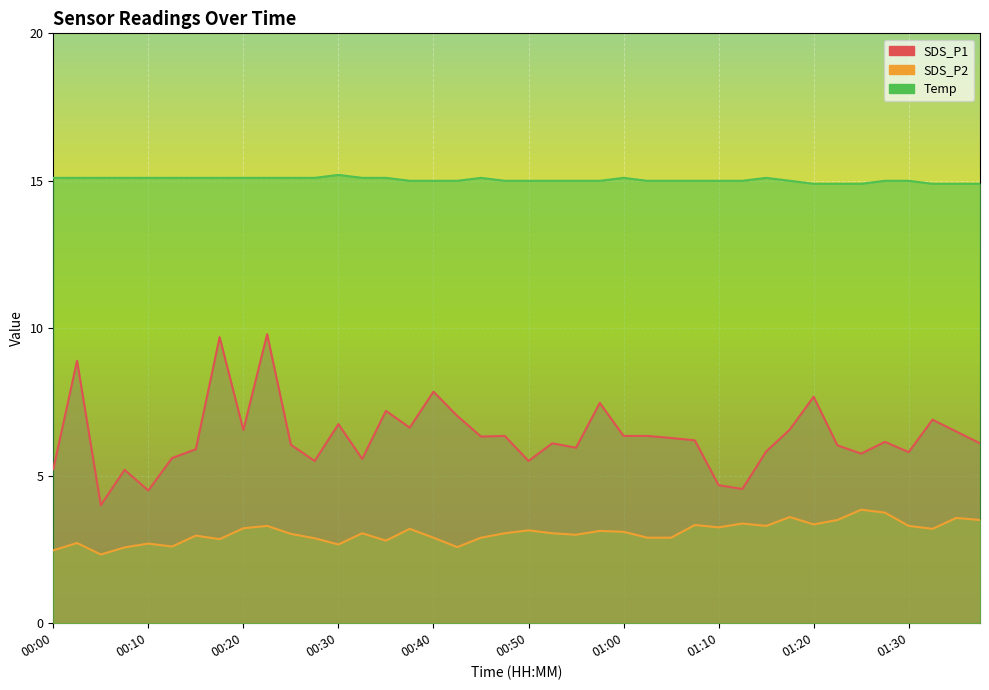

What is the difference between the highest and lowest values at 00:15?

12.1